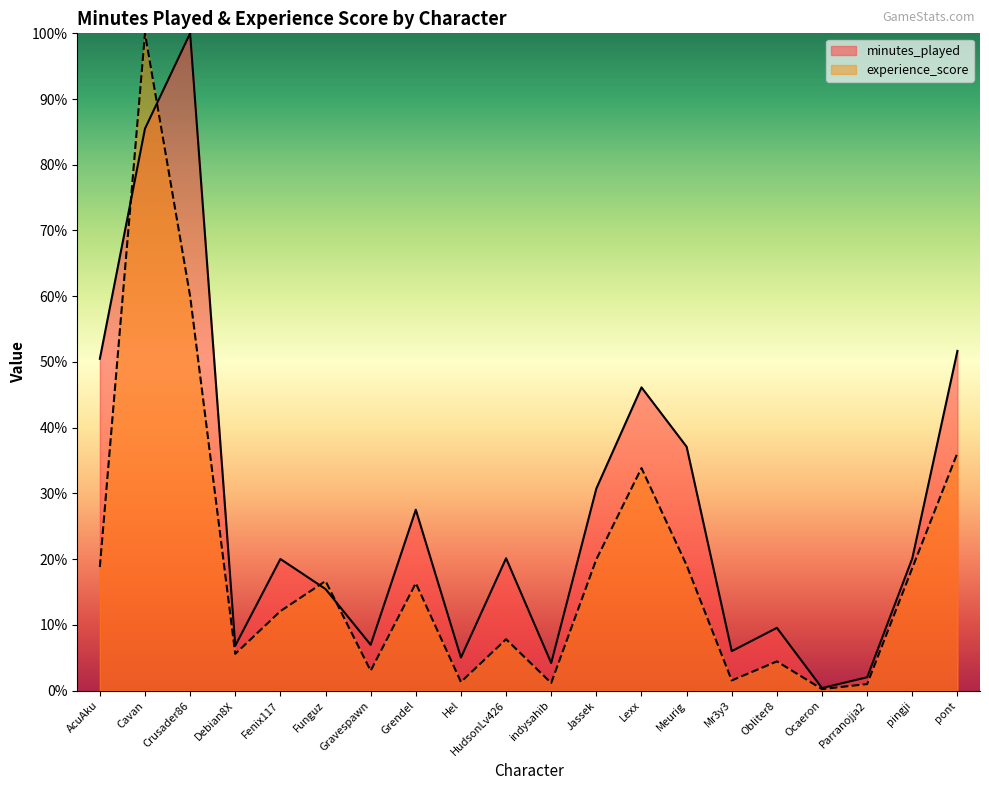

In minutes_played, how many points are lower than both neighbors (excluding endpoints)?

6